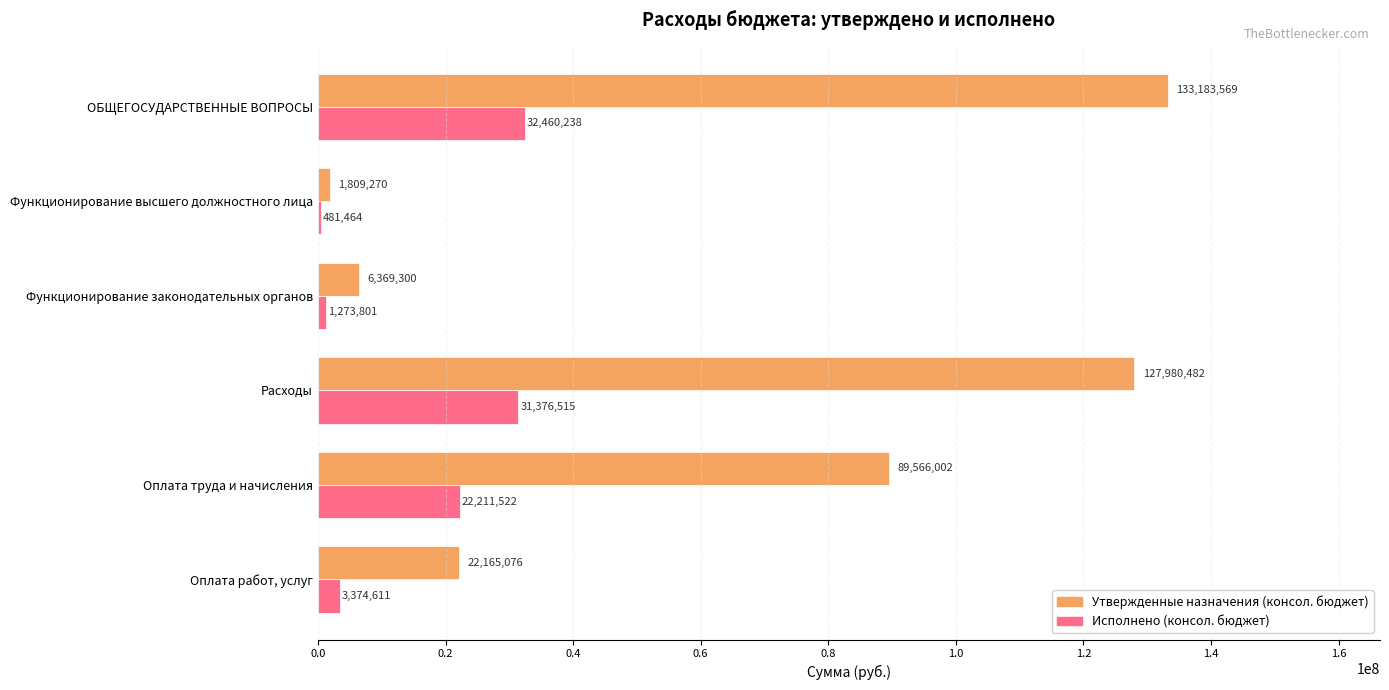

The value of Исполнено (консол. бюджет) at Расходы is 48923980.7. True or false?

False